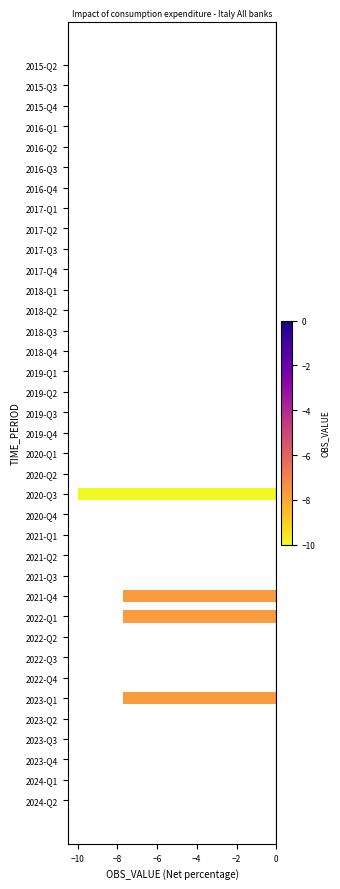

What is the sum of all values?

-33.1